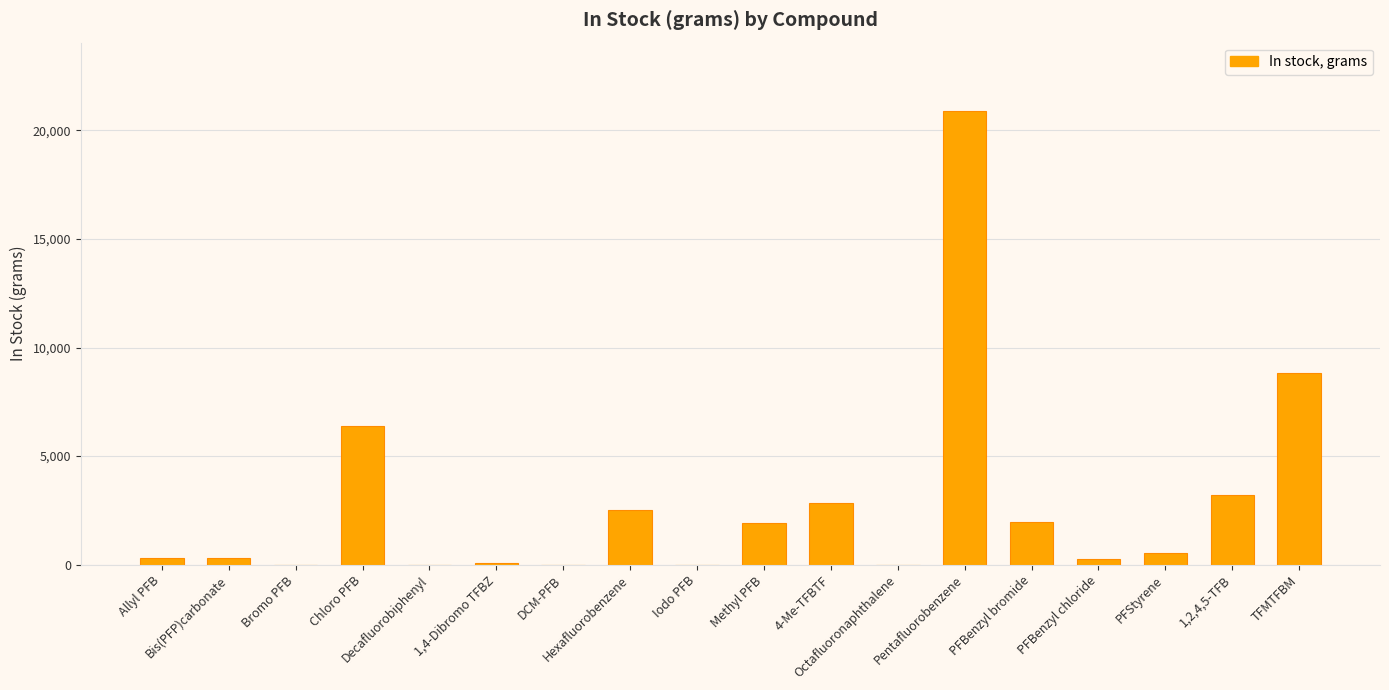

True or false: the data shows -8807 at DCM-PFB.

False